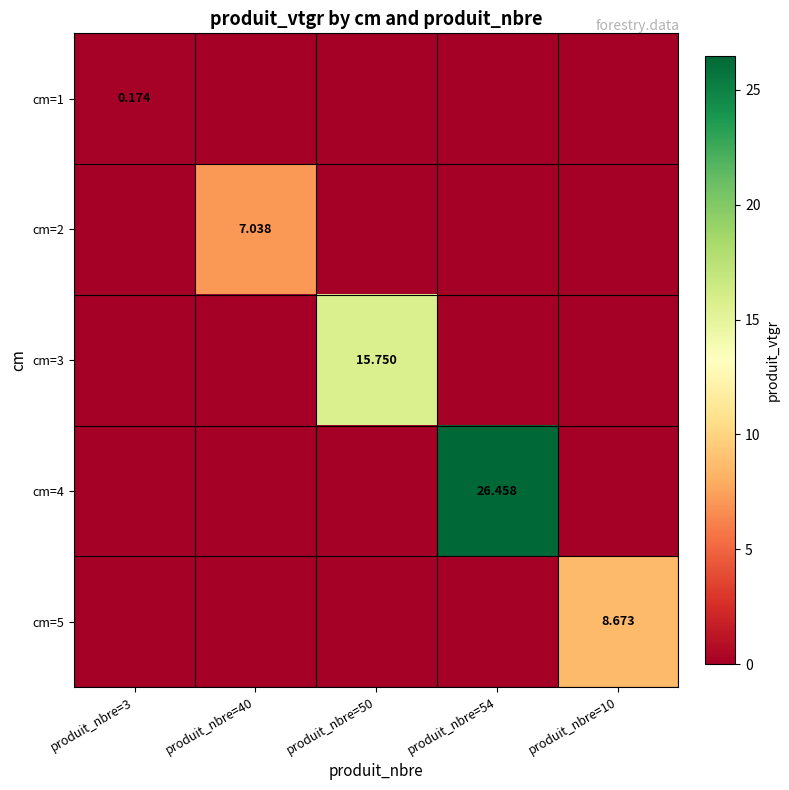

Rank the series by their maximum value, from lowest to highest.

cm=1, cm=2, cm=5, cm=3, cm=4